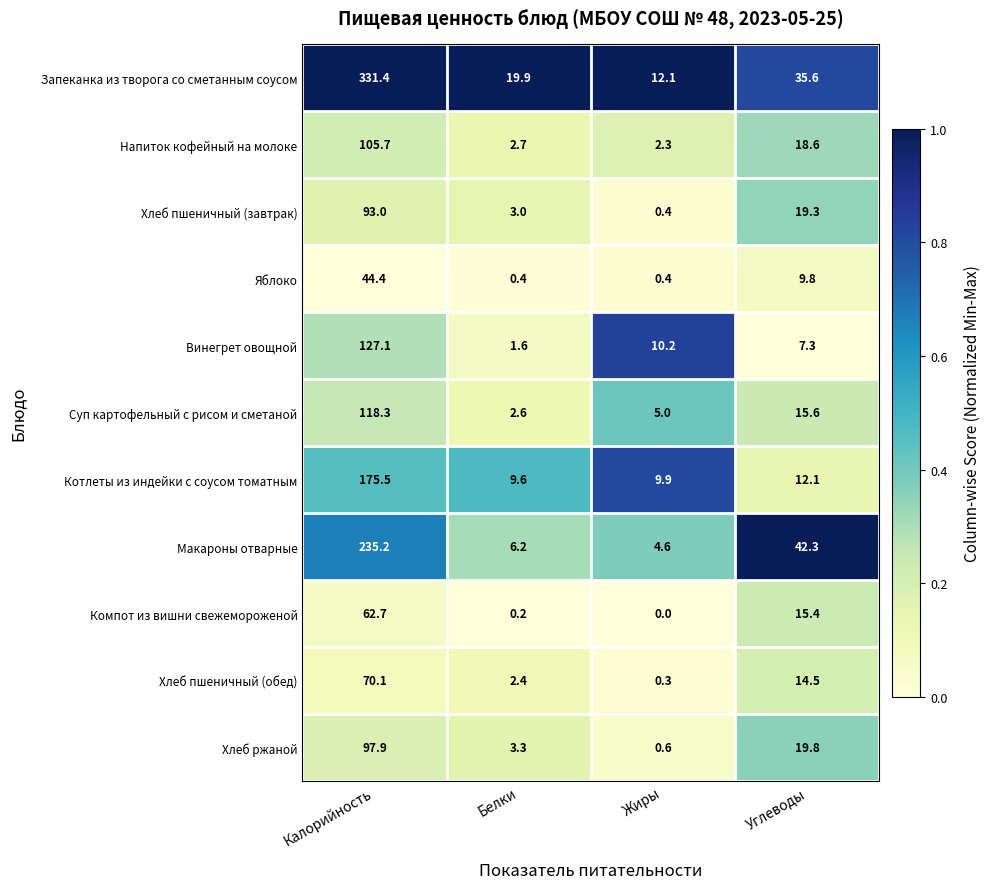

Where is Запеканка из творога со сметанным соусом nearest to the value 171?

Углеводы